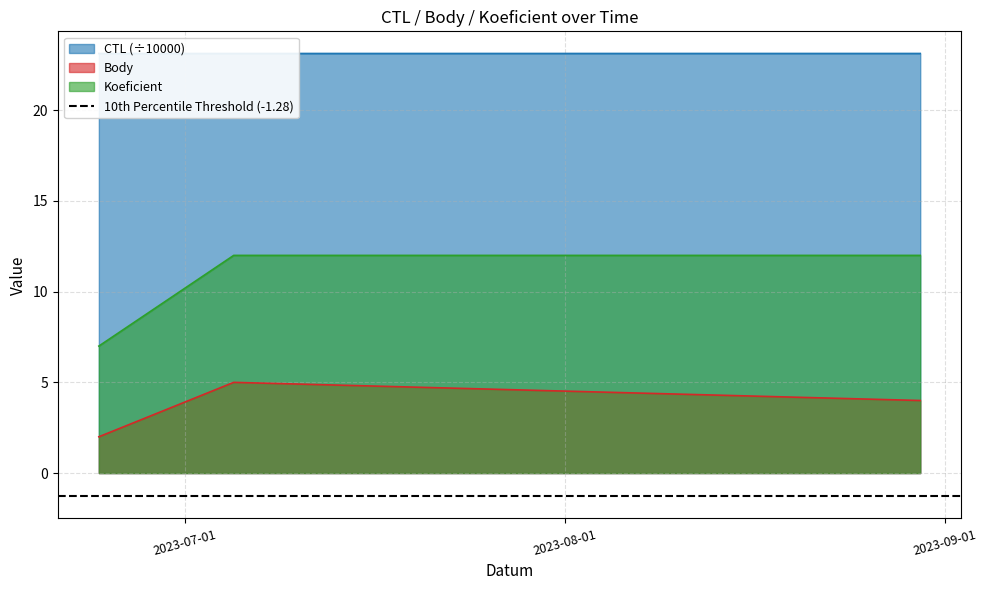

At which category is the sum across all series the highest?

2023-07-05